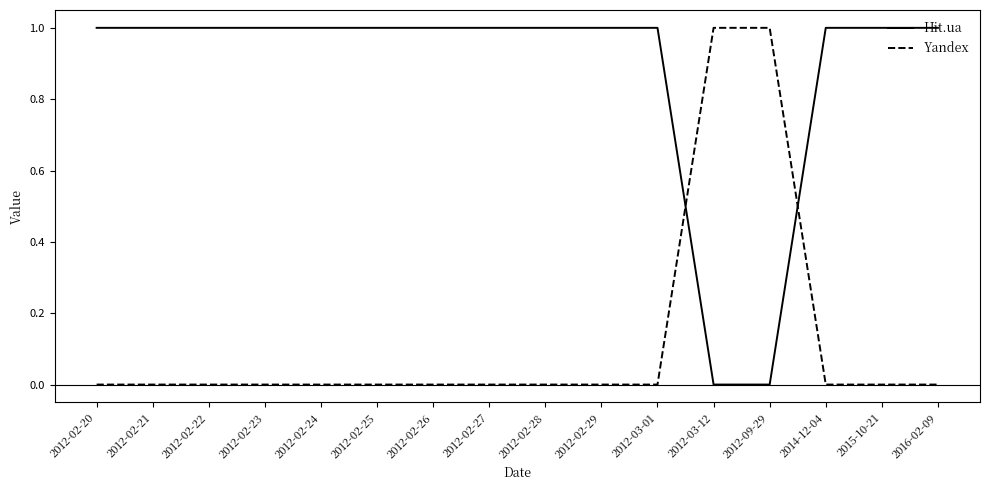

Reading right to left, transcribe all the data shown in this chart.

Hit.ua: 2016-02-09=1	2015-10-21=1	2014-12-04=1	2012-09-29=0	2012-03-12=0	2012-03-01=1	2012-02-29=1	2012-02-28=1	2012-02-27=1	2012-02-26=1	2012-02-25=1	2012-02-24=1	2012-02-23=1	2012-02-22=1	2012-02-21=1	2012-02-20=1
Yandex: 2016-02-09=0	2015-10-21=0	2014-12-04=0	2012-09-29=1	2012-03-12=1	2012-03-01=0	2012-02-29=0	2012-02-28=0	2012-02-27=0	2012-02-26=0	2012-02-25=0	2012-02-24=0	2012-02-23=0	2012-02-22=0	2012-02-21=0	2012-02-20=0